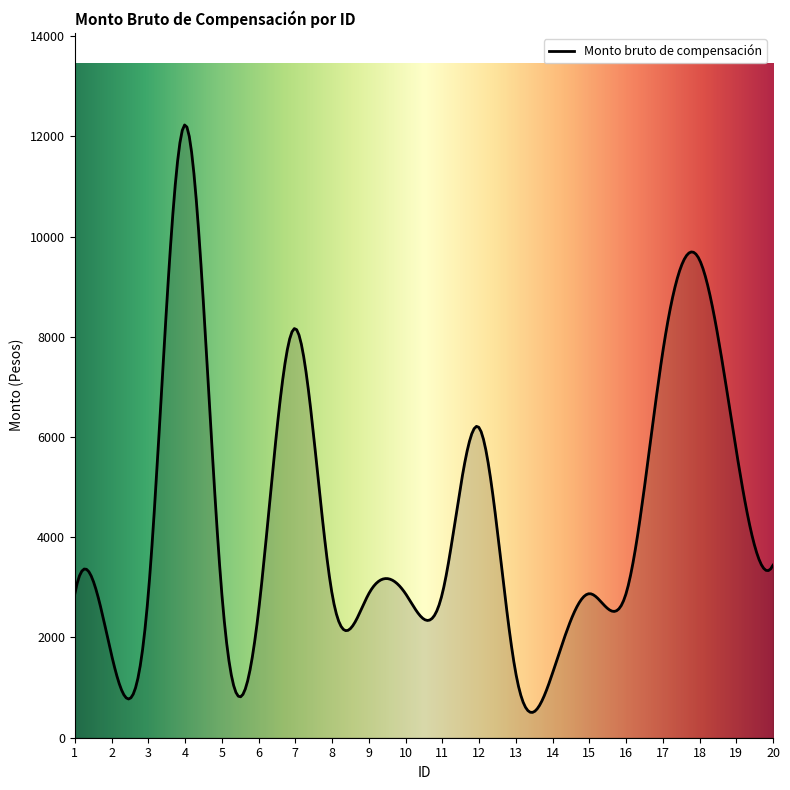

What is the difference between the maximum and minimum values?

11721.3